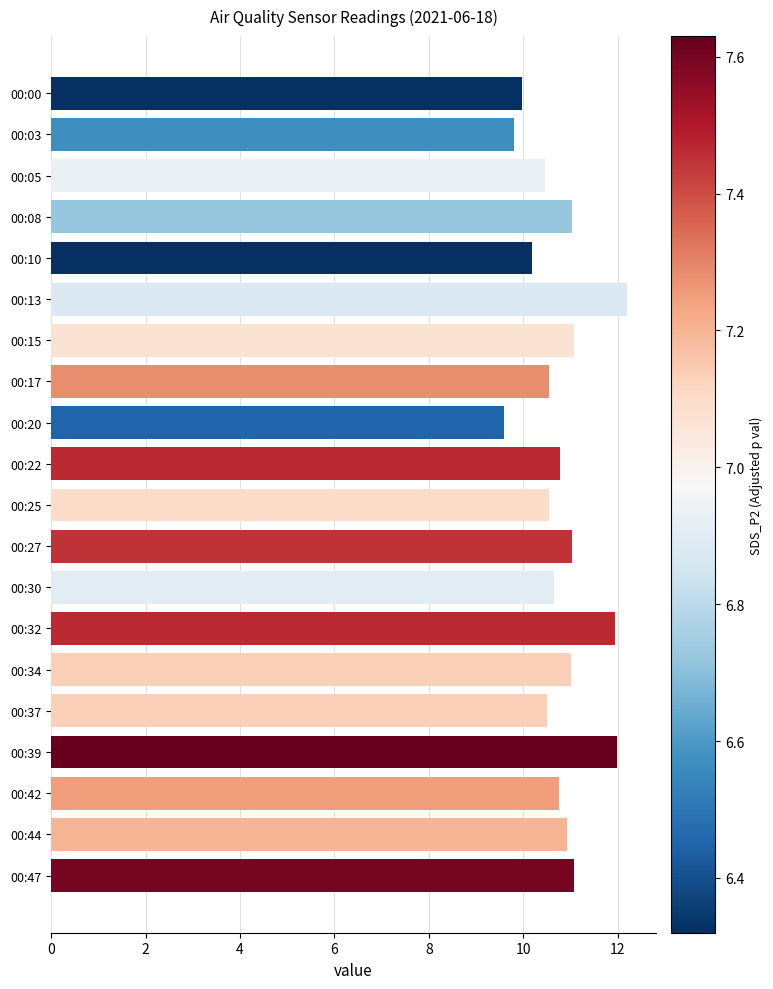

Which label corresponds to the smallest value in the chart?

00:20